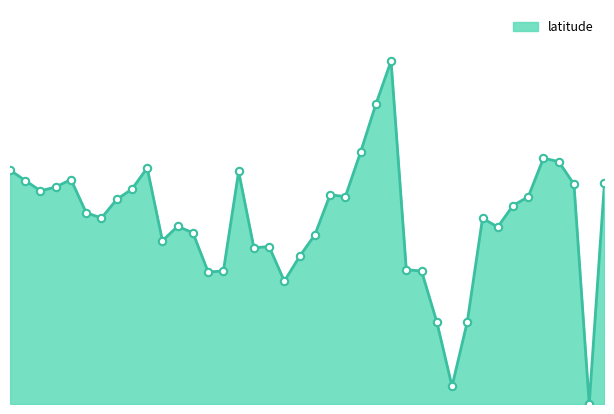

How many lines are shown in the chart?

1